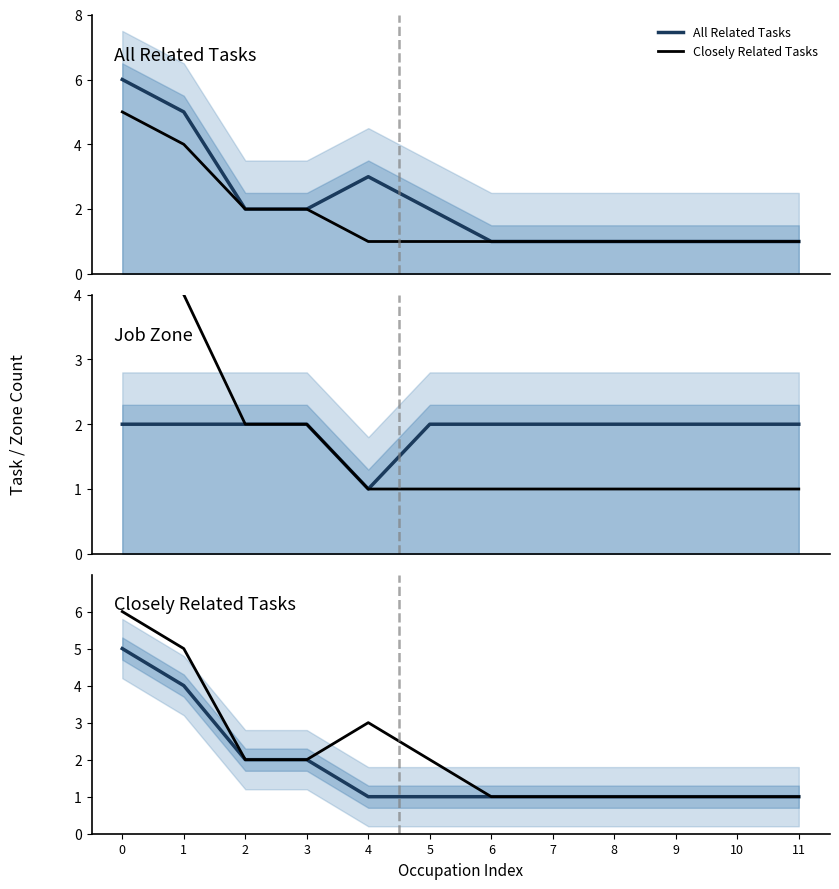

True or false: All Related Tasks has more than 0 interior local peaks.

True